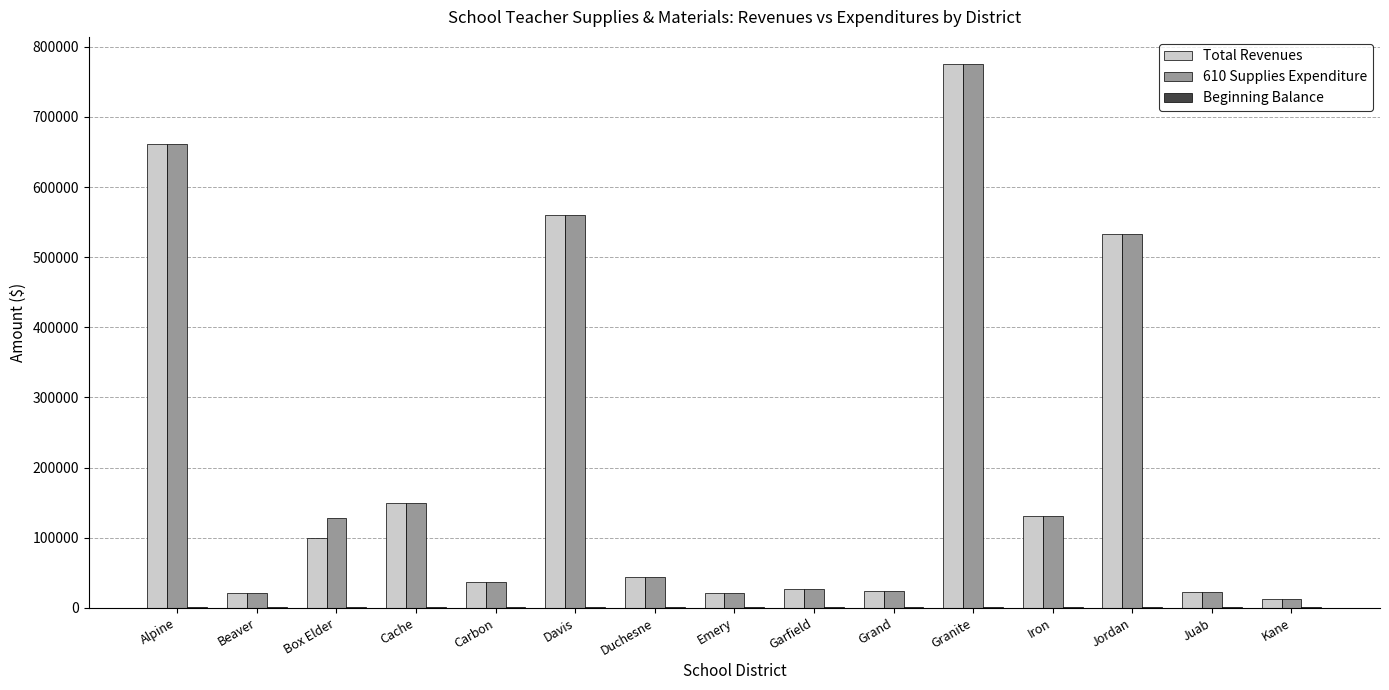

The Total Revenues series shows 24654.8 at Grand. True or false?

True